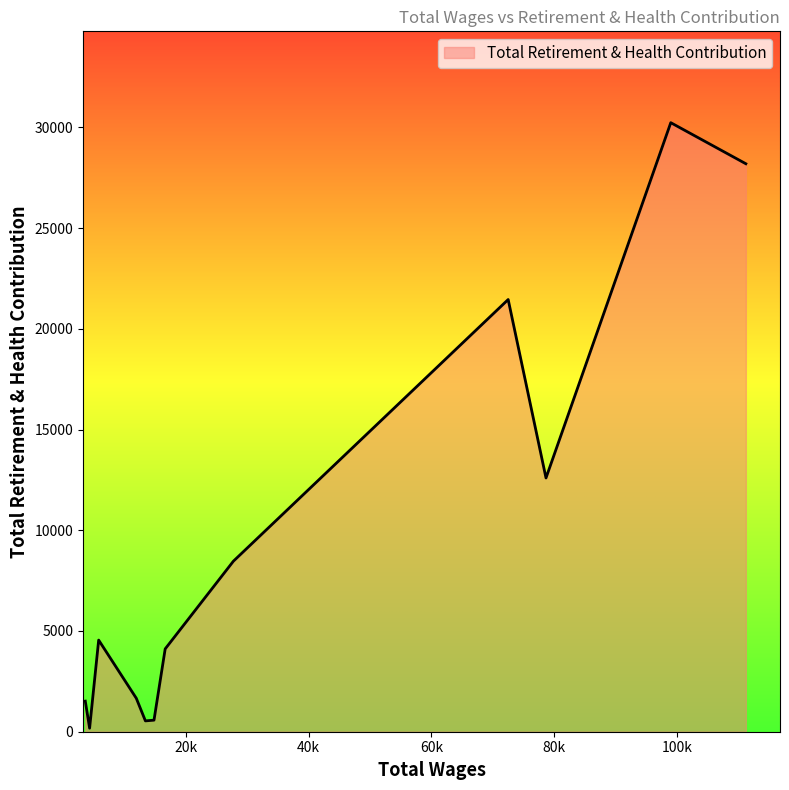

What is the average value?

9506